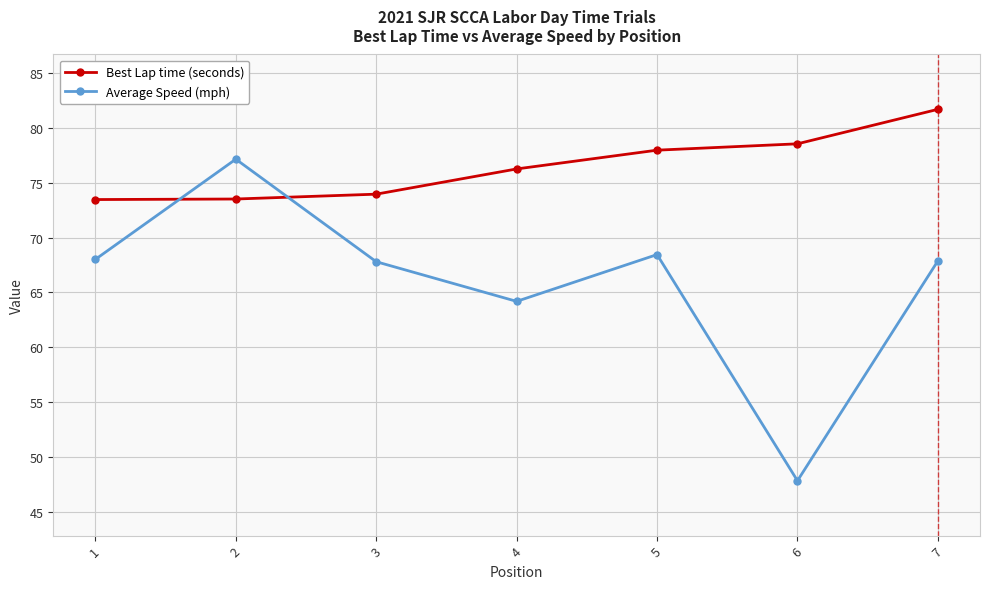

What is the difference between the highest and lowest values at 5?

9.5